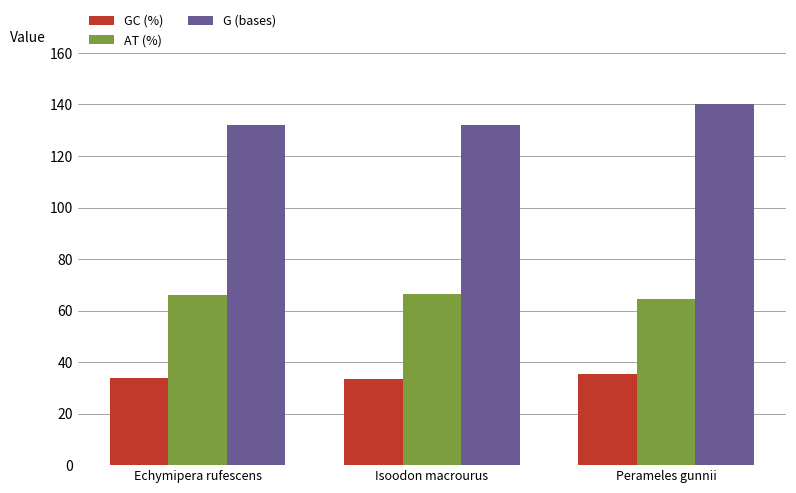

What is the difference between the maximum and minimum values in the G (bases) series?

8.0